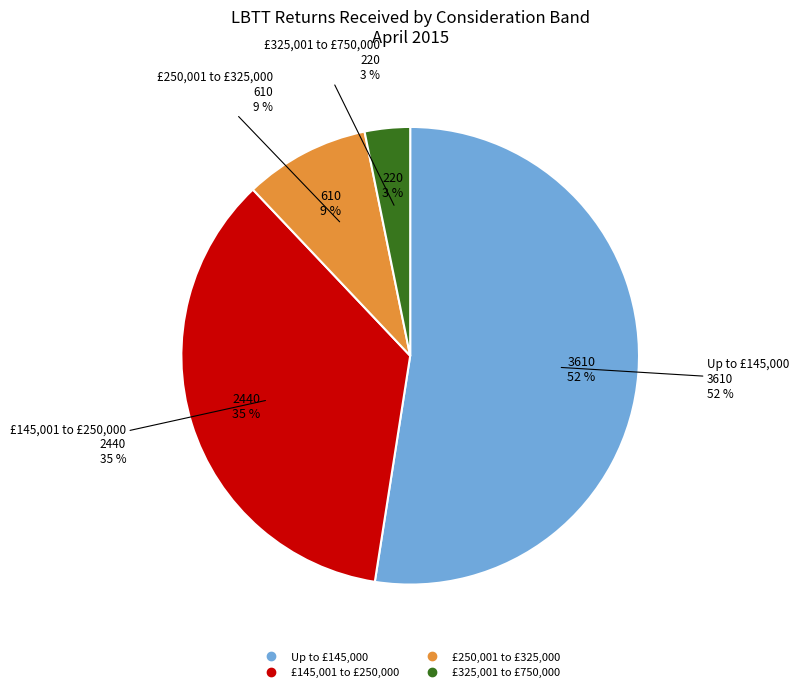

Which has a higher value, £325,001 to £750,000 or £145,001 to £250,000?

£145,001 to £250,000